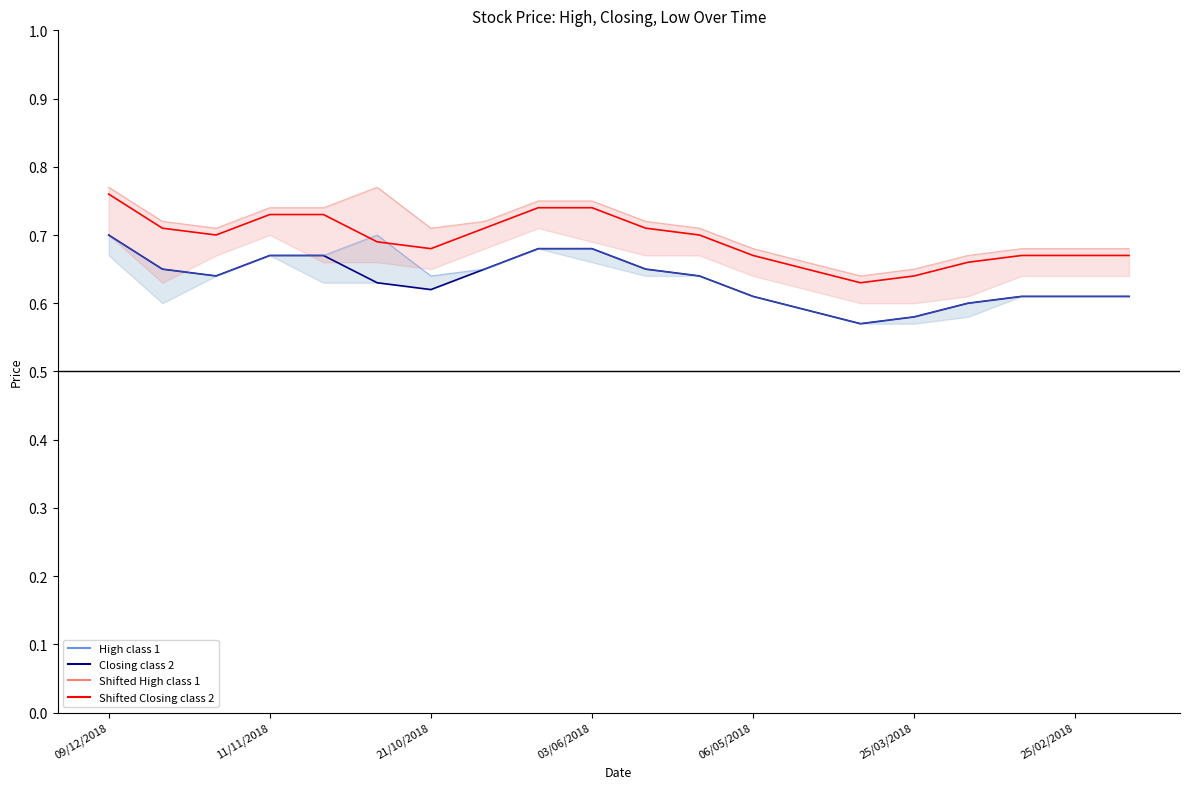

What is the value of the Shifted High (class 1) point at the 10th from the left?

0.8